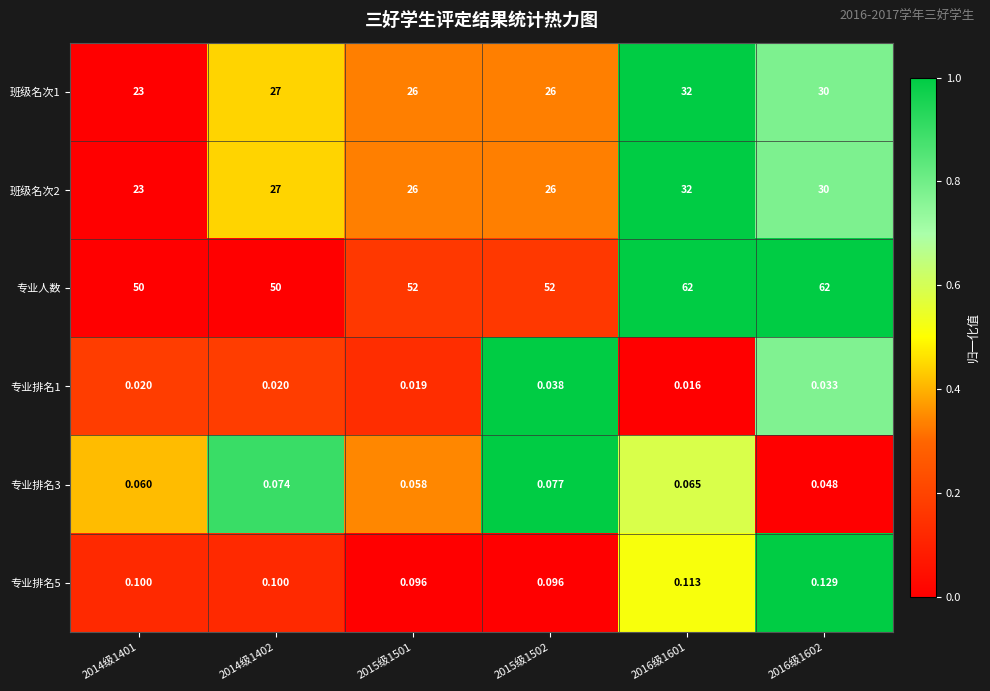

At which category does the chart reach its minimum across all series?

2016级1601